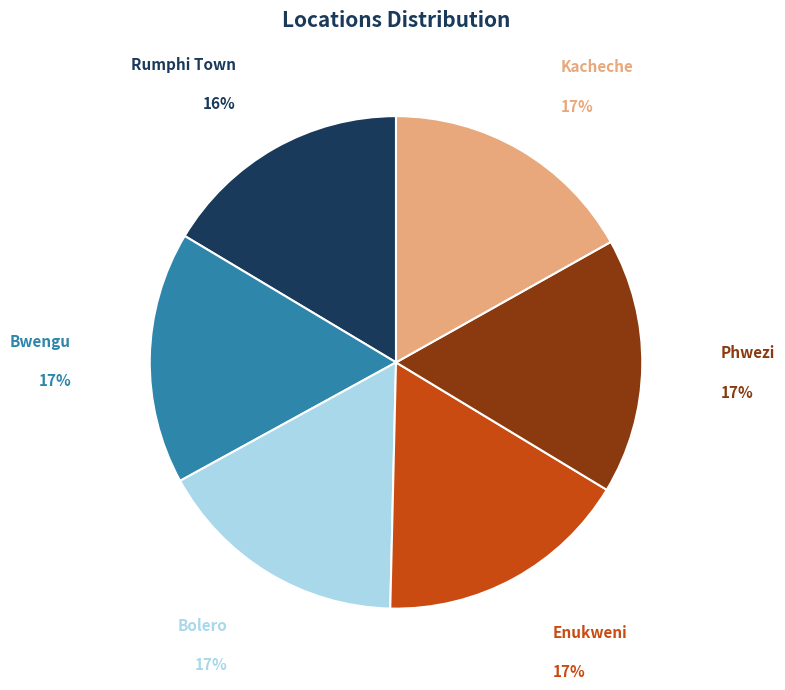

Combined, do Bolero and Bwengu account for over 50%?

No